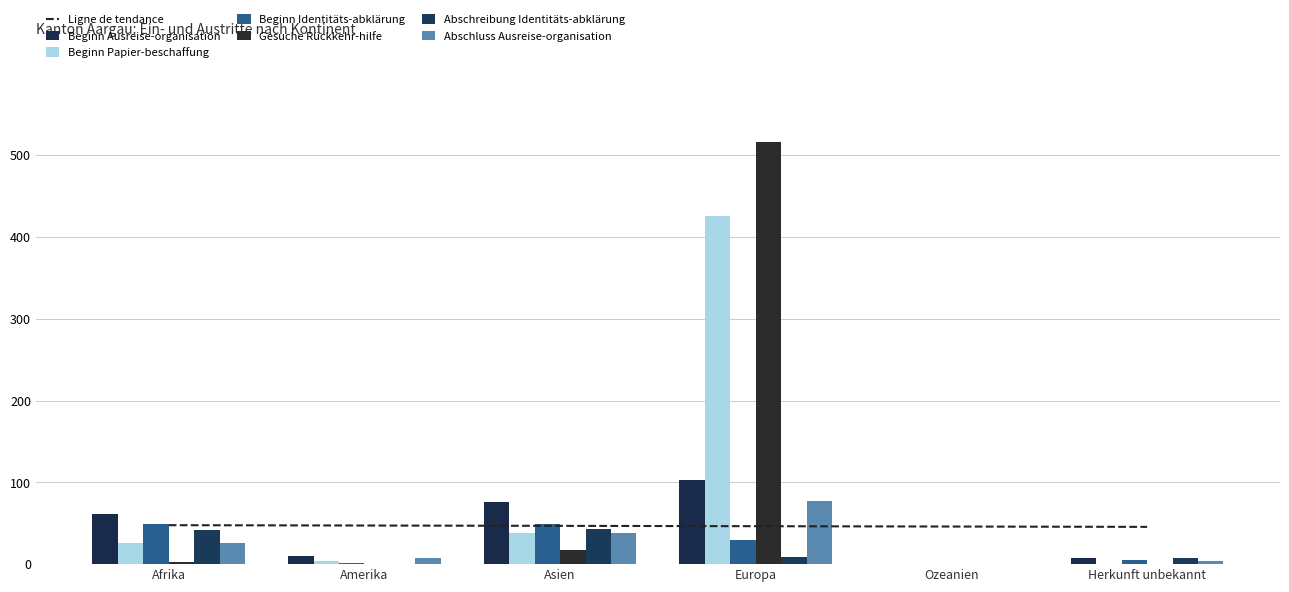

Which category has the highest value across all series?

Europa